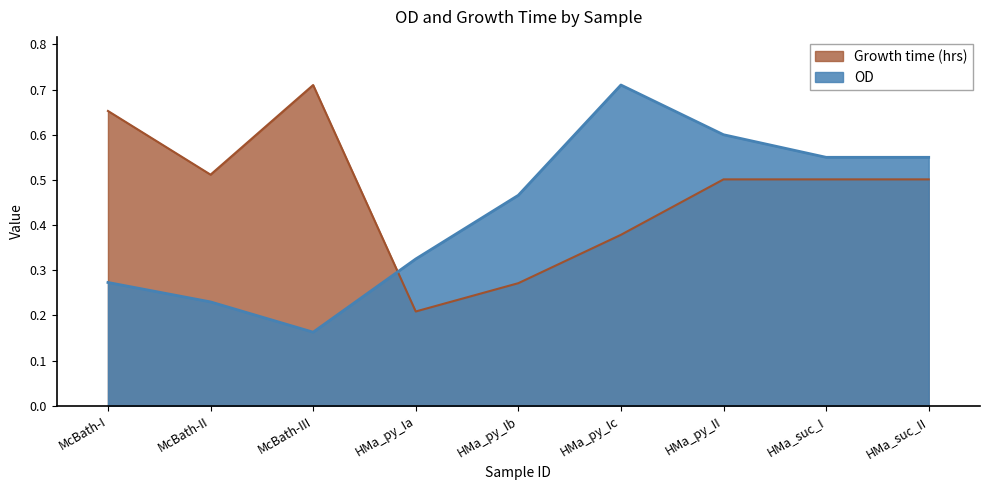

List the labels in order of OD value, smallest first.

McBath-III, McBath-II, McBath-I, HMa_py_Ia, HMa_py_Ib, HMa_suc_I, HMa_suc_II, HMa_py_II, HMa_py_Ic